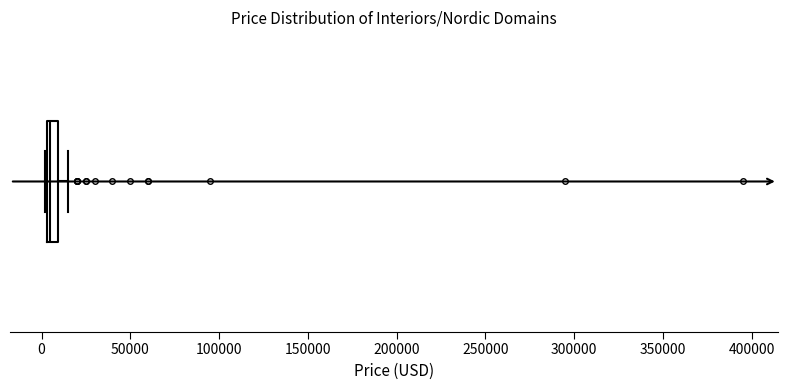

Where does the right whisker of the box end on the x-axis? The values are not printed on the chart, so give them approximately, as read against the axis.

15000